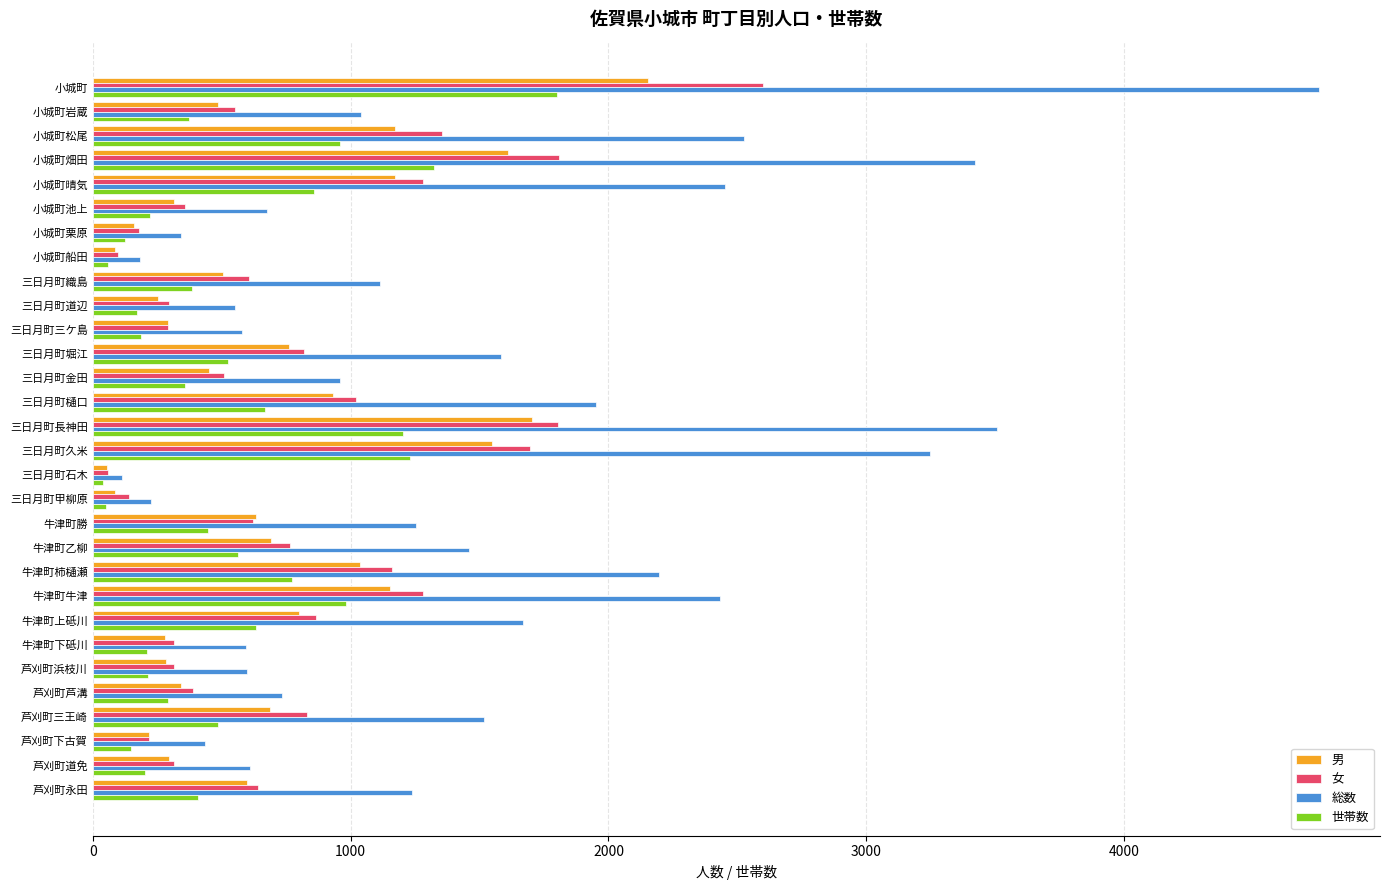

What is the difference between the maximum and minimum values in the 世帯数 series?

1761